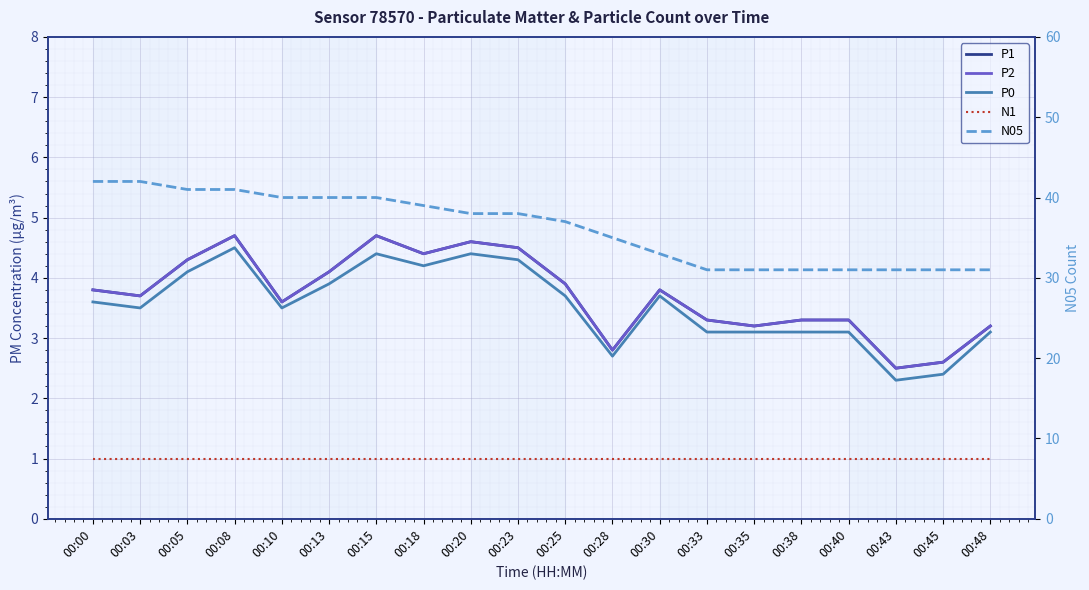

Reading left to right, extract all data points from this chart.

P1: 00:00=3.8	00:03=3.7	00:05=4.3	00:08=4.7	00:10=3.6	00:13=4.1	00:15=4.7	00:18=4.4	00:20=4.6	00:23=4.5	00:25=3.9	00:28=2.8	00:30=3.8	00:33=3.3	00:35=3.2	00:38=3.3	00:40=3.3	00:43=2.5	00:45=2.6	00:48=3.2
P2: 00:00=3.8	00:03=3.7	00:05=4.3	00:08=4.7	00:10=3.6	00:13=4.1	00:15=4.7	00:18=4.4	00:20=4.6	00:23=4.5	00:25=3.9	00:28=2.8	00:30=3.8	00:33=3.3	00:35=3.2	00:38=3.3	00:40=3.3	00:43=2.5	00:45=2.6	00:48=3.2
P0: 00:00=3.6	00:03=3.5	00:05=4.1	00:08=4.5	00:10=3.5	00:13=3.9	00:15=4.4	00:18=4.2	00:20=4.4	00:23=4.3	00:25=3.7	00:28=2.7	00:30=3.7	00:33=3.1	00:35=3.1	00:38=3.1	00:40=3.1	00:43=2.3	00:45=2.4	00:48=3.1
N1: 00:00=1.0	00:03=1.0	00:05=1.0	00:08=1.0	00:10=1.0	00:13=1.0	00:15=1.0	00:18=1.0	00:20=1.0	00:23=1.0	00:25=1.0	00:28=1.0	00:30=1.0	00:33=1.0	00:35=1.0	00:38=1.0	00:40=1.0	00:43=1.0	00:45=1.0	00:48=1.0
N05: 00:00=42.0	00:03=42.0	00:05=41.0	00:08=41.0	00:10=40.0	00:13=40.0	00:15=40.0	00:18=39.0	00:20=38.0	00:23=38.0	00:25=37.0	00:28=35.0	00:30=33.0	00:33=31.0	00:35=31.0	00:38=31.0	00:40=31.0	00:43=31.0	00:45=31.0	00:48=31.0